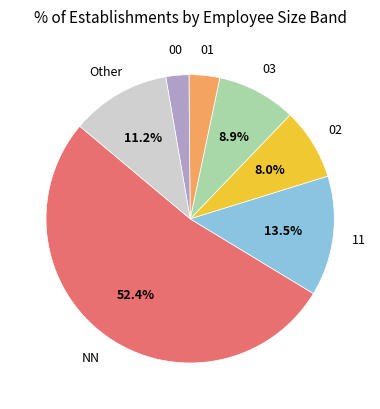

Is there any slice that represents more than half of the pie?

Yes